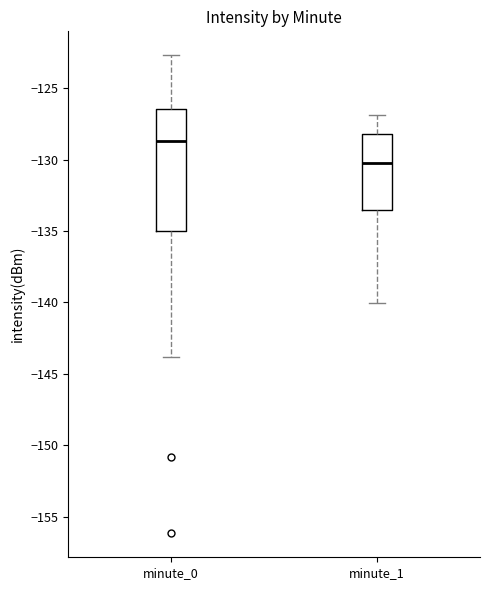

Which box is the tallest, from its lower edge to its upper edge?

minute_0